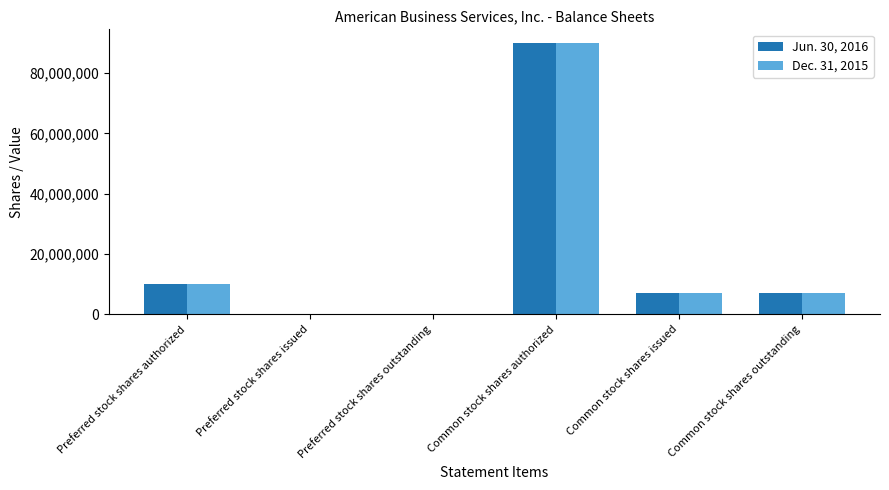

How many data points does each series have?

6